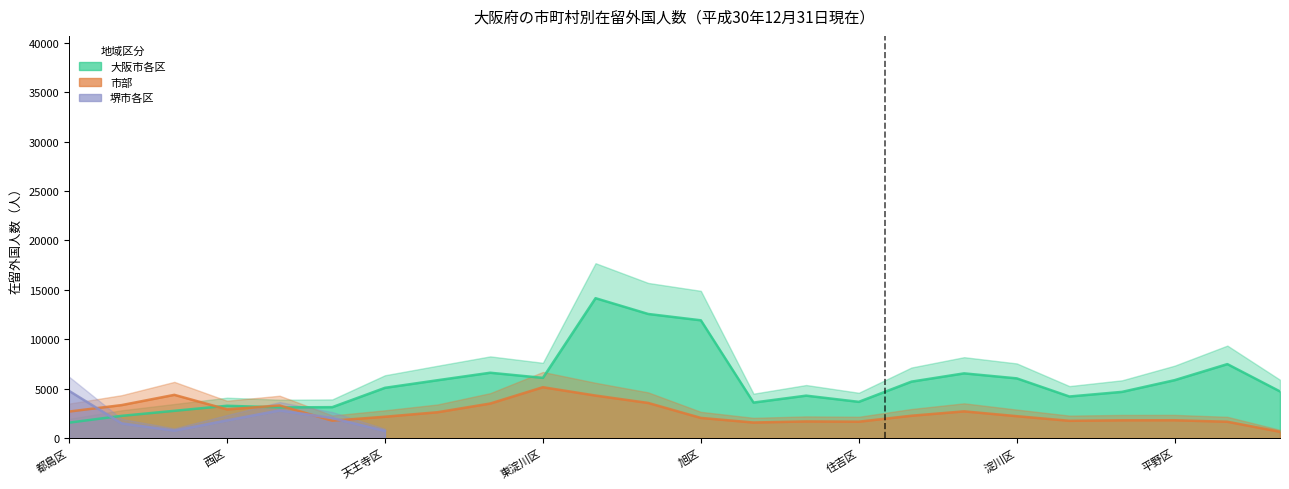

What is the label of the 7th point from the left?

天王寺区